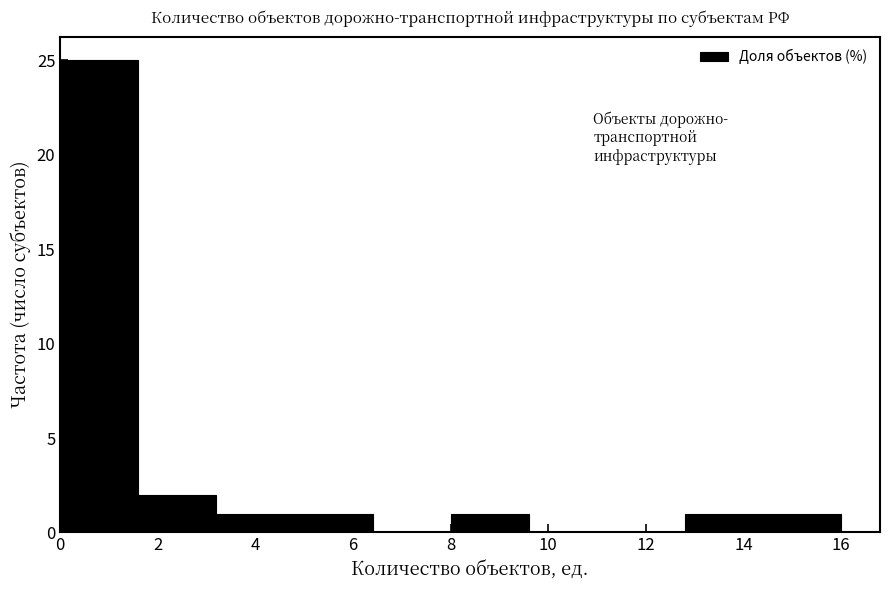

Reading left to right, list every bar in this chart as the range it spans on the x-axis followed by its height. The values are not printed on the chart, so give them approximately, as read against the axis.

0.0 to 1.6: 25
1.6 to 3.2: 2
3.2 to 4.8: 1
4.8 to 6.4: 1
6.4 to 8.0: 0
8.0 to 9.6: 1
9.6 to 11.2: 0
11.2 to 12.8: 0
12.8 to 14.4: 1
14.4 to 16.0: 1